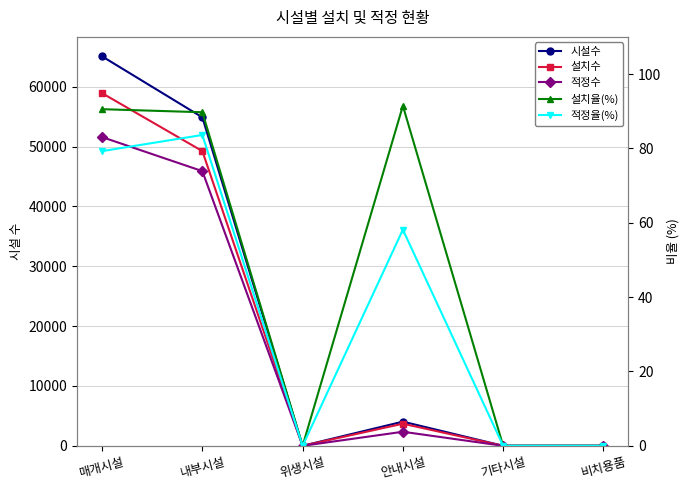

What is the label of the 5th point from the right?

내부시설